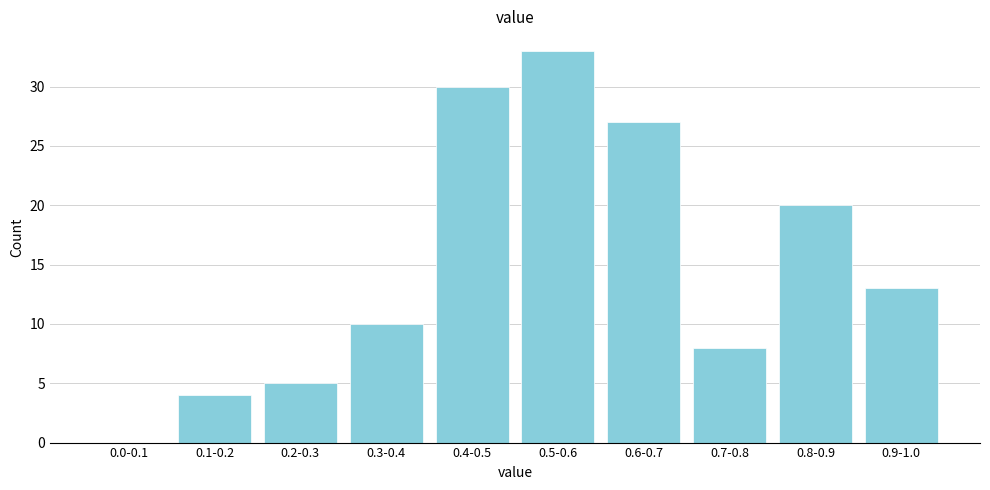

Reading left to right, transcribe all the data shown in this chart.

0.0-0.1=0	0.1-0.2=4	0.2-0.3=5	0.3-0.4=10	0.4-0.5=30	0.5-0.6=33	0.6-0.7=27	0.7-0.8=8	0.8-0.9=20	0.9-1.0=13